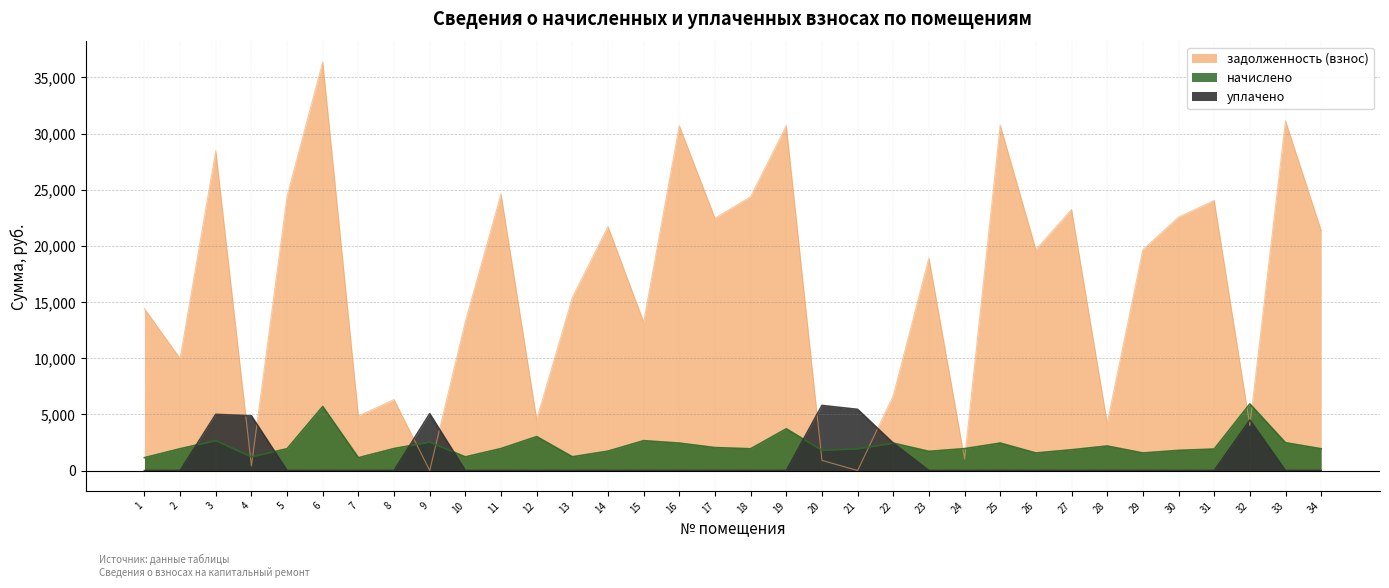

The задолженность (взнос) series shows 19664.3 at 29. True or false?

True